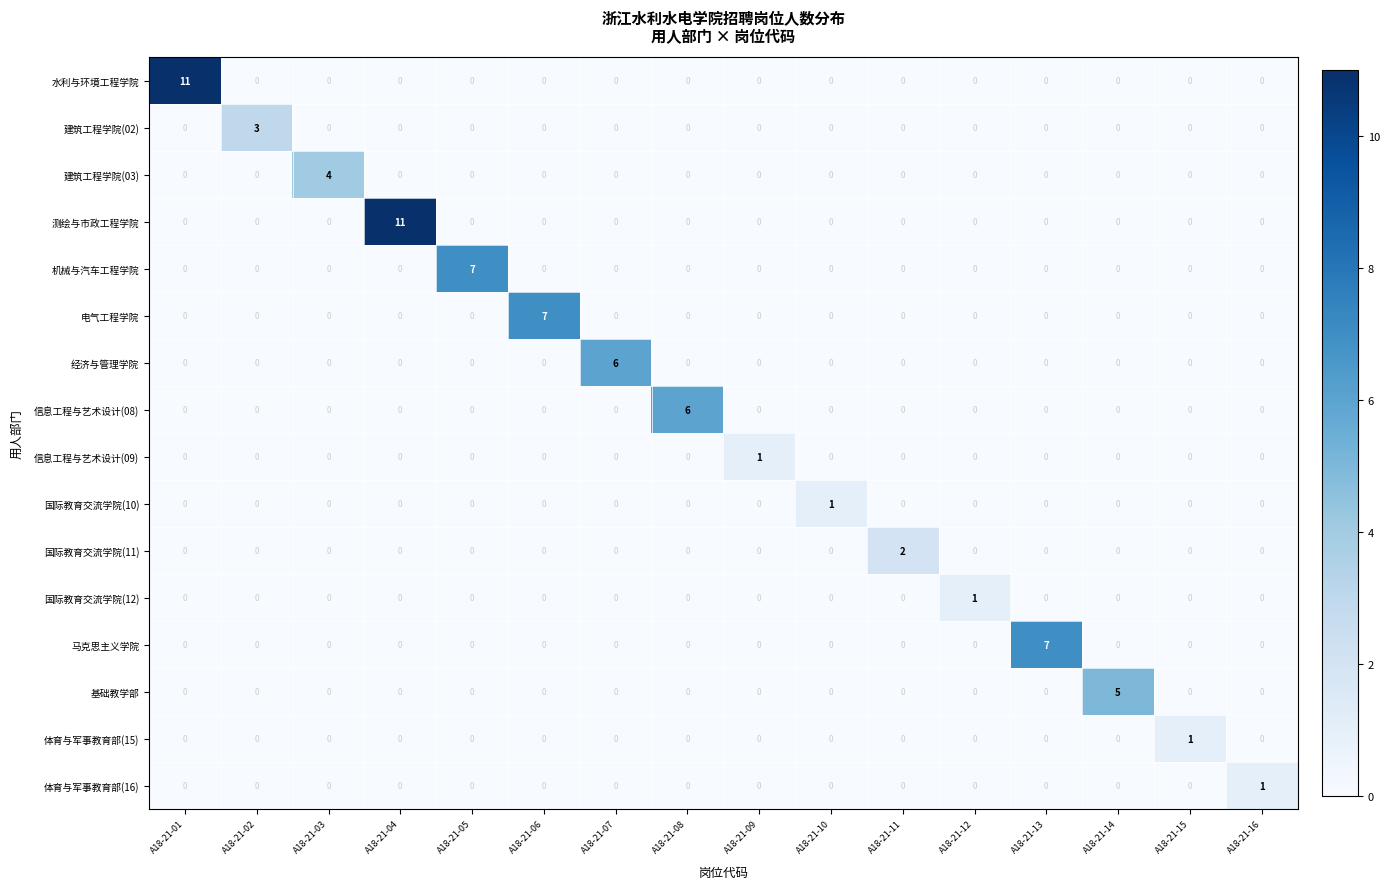

What is the total value across all series at A18-21-07?

6